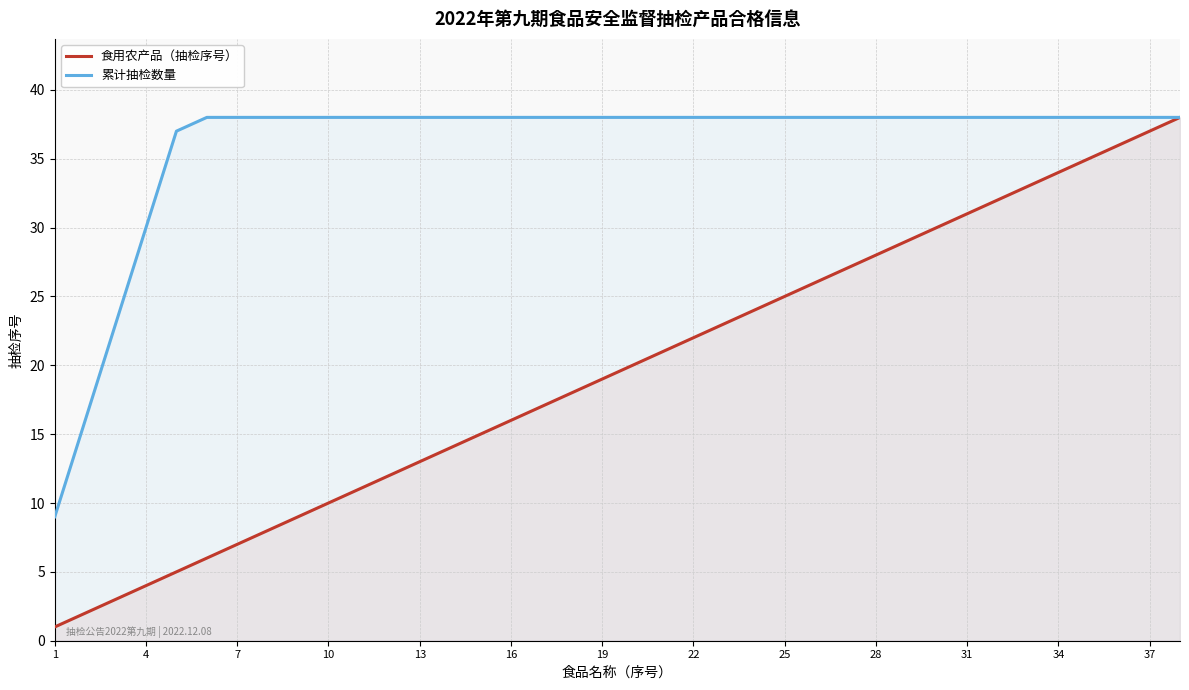

True or false: 食用农产品（抽检序号） and 累计抽检数量 intersect in this chart.

False